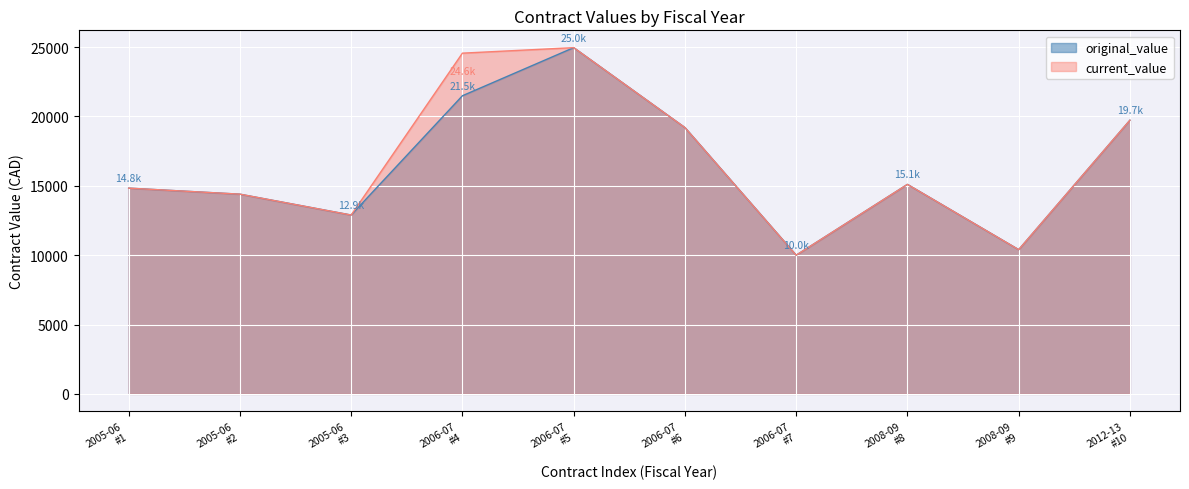

How many values in the current_value series are below 15105?

5